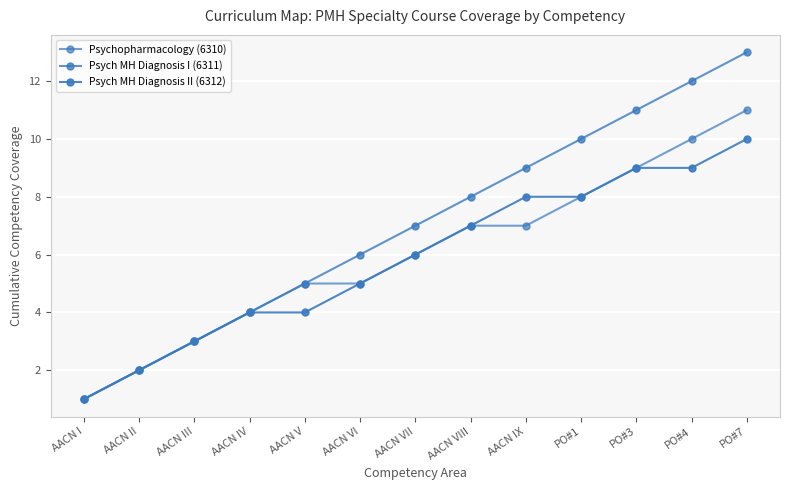

How many series are shown in this chart?

3